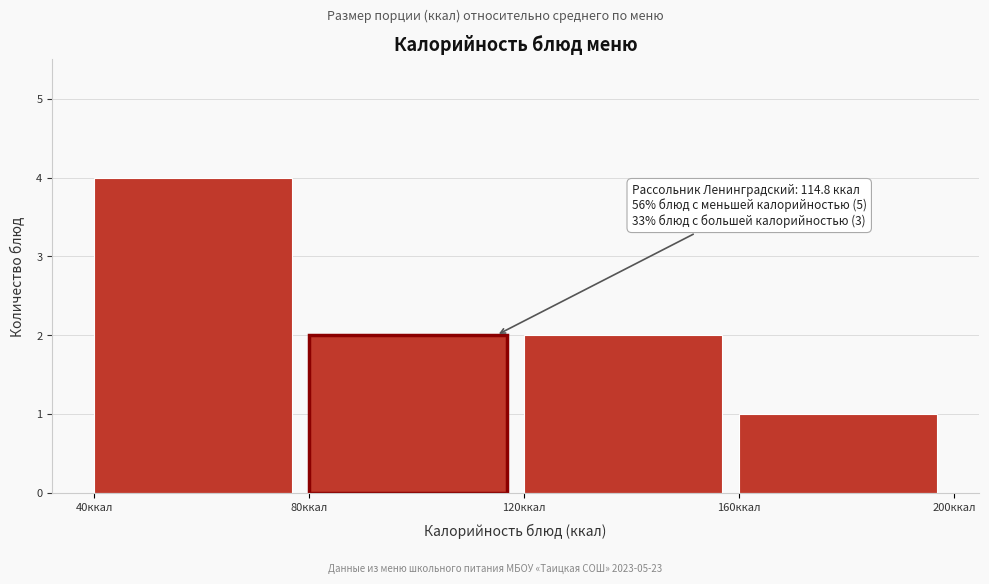

Which range on the x-axis has the tallest bar?

40 to 80